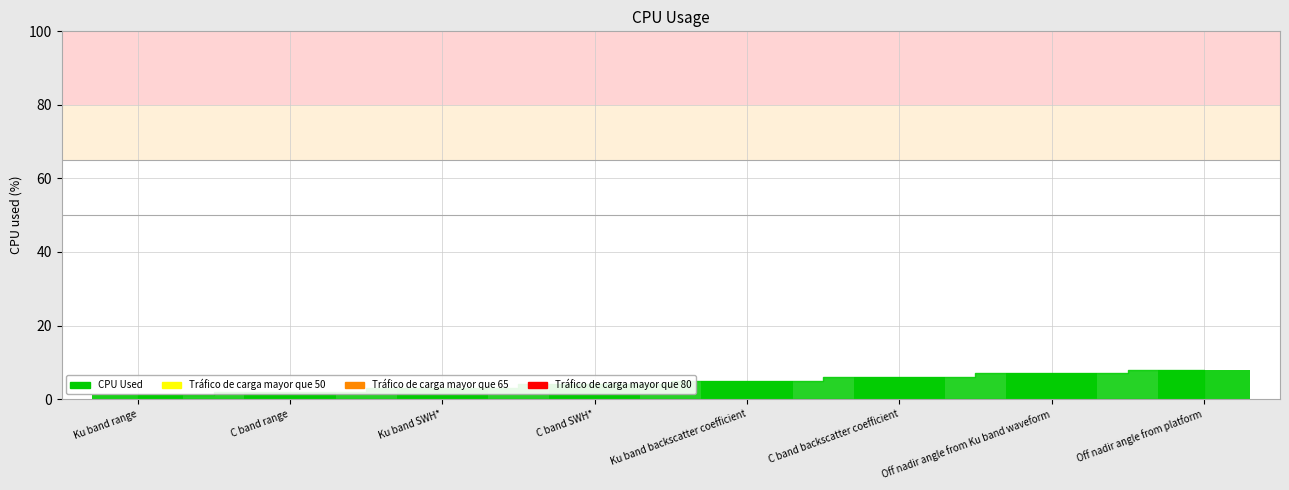

True or false: the data shows 9 at Ku band backscatter coefficient.

False